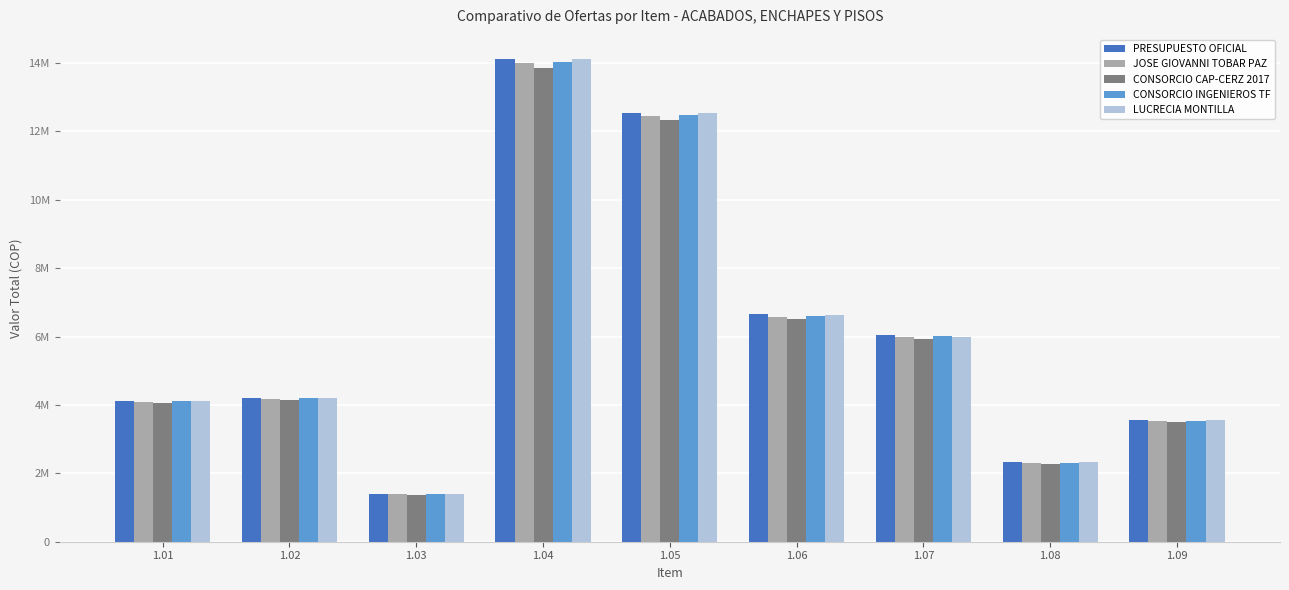

Reading left to right, list all the values displayed in this chart.

PRESUPUESTO OFICIAL: 1.01=4127232	1.02=4218178	1.03=1406859	1.04=14119139	1.05=12553654	1.06=6647504	1.07=6045607	1.08=2319480	1.09=3555000
JOSE GIOVANNI TOBAR PAZ: 1.01=4090089	1.02=4180251	1.03=1394153	1.04=13992036	1.05=12440671	1.06=6587689	1.07=5991144	1.08=2298600	1.09=3523050
CONSORCIO CAP-CERZ 2017: 1.01=4052841	1.02=4142476	1.03=1381211	1.04=13864551	1.05=12328478	1.06=6527400	1.07=5936360	1.08=2277600	1.09=3490500
CONSORCIO INGENIEROS TF: 1.01=4103138	1.02=4193522	1.03=1398623	1.04=14036637	1.05=12480389	1.06=6608735	1.07=6010297	1.08=2305920	1.09=3534300
LUCRECIA MONTILLA: 1.01=4127232	1.02=4218178	1.03=1406859	1.04=14119139	1.05=12553654	1.06=6646080	1.07=5992000	1.08=2319480	1.09=3555000